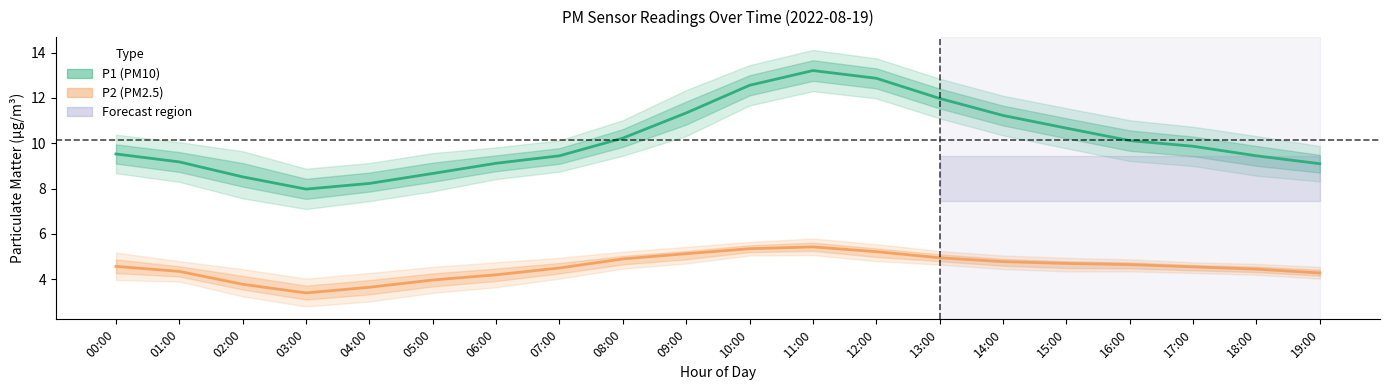

Rank the series by their average value, from lowest to highest.

P2 (PM2.5), P1 (PM10)